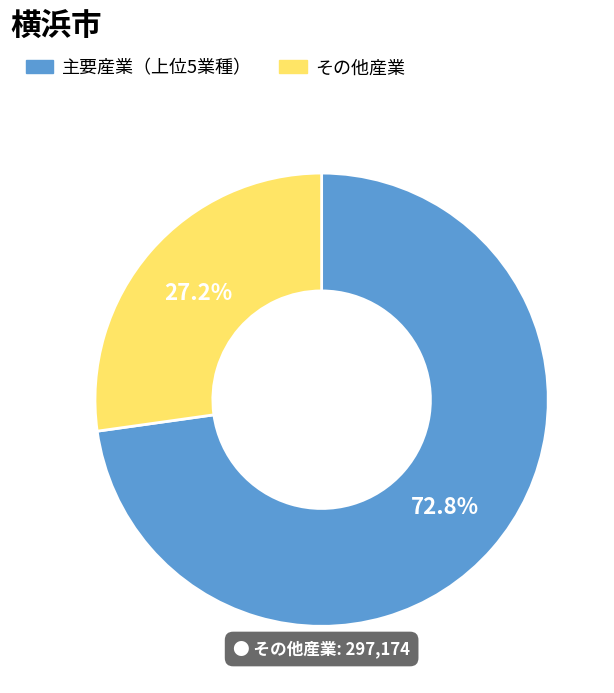

Is there a majority slice in this chart?

Yes